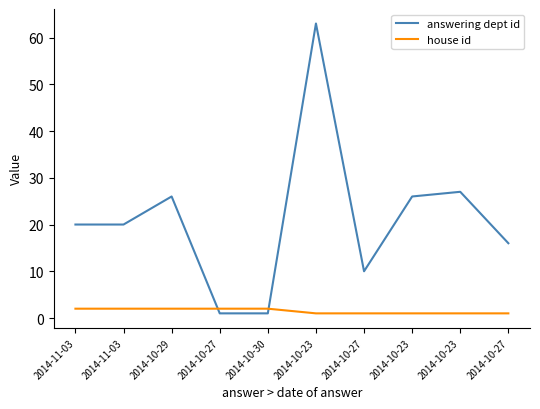

Is this an area chart (filled region under the line)?

No